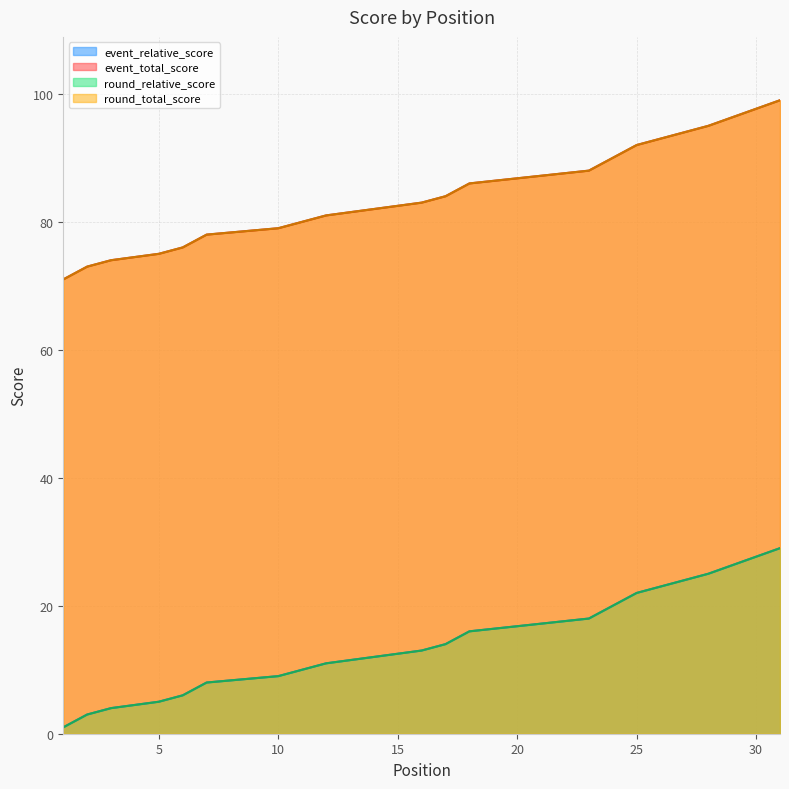

At which category does the chart reach its peak across all series?

31